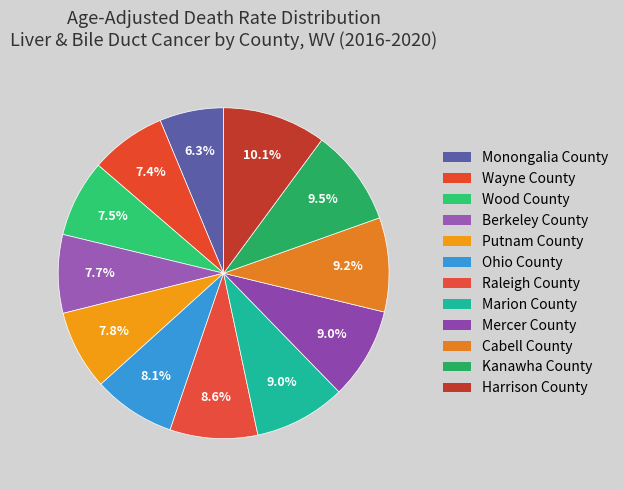

Is it true that Mercer County is 1% of the pie?

False